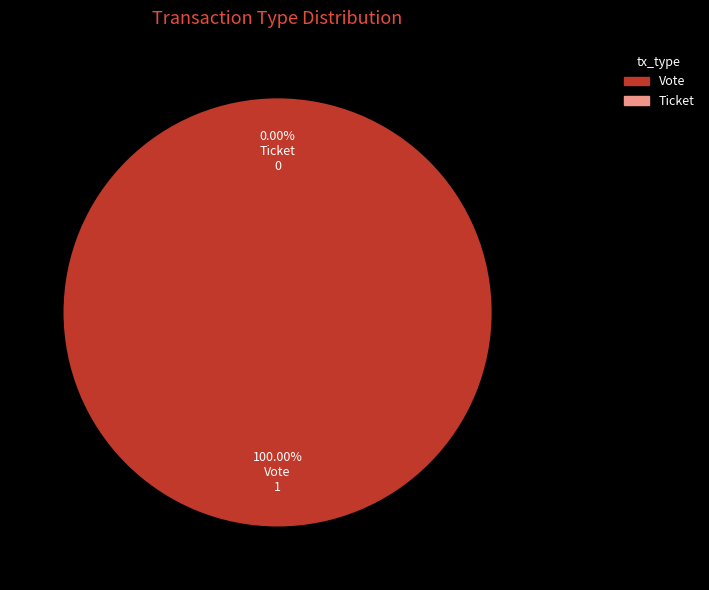

Do Vote and Ticket together represent more than half of the pie?

Yes